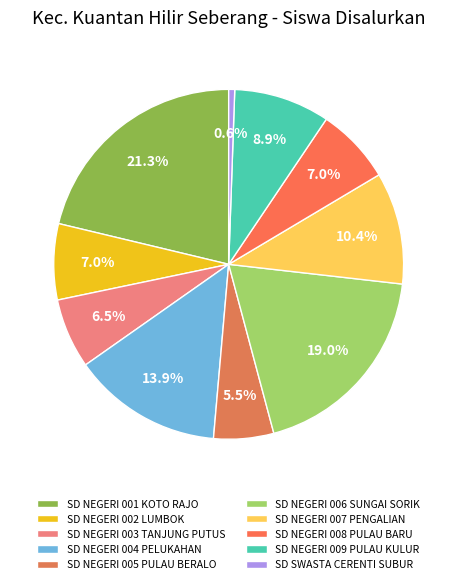

To the nearest percent, what portion does SD NEGERI 008 PULAU BARU represent?

7%